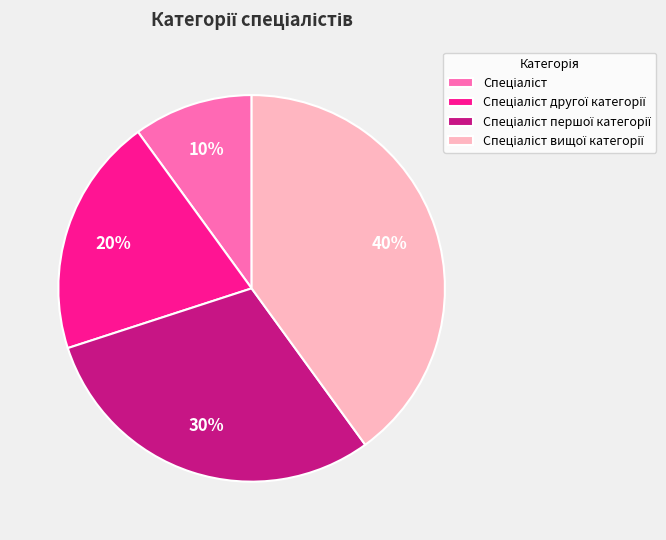

Count the number of slices in the pie.

4